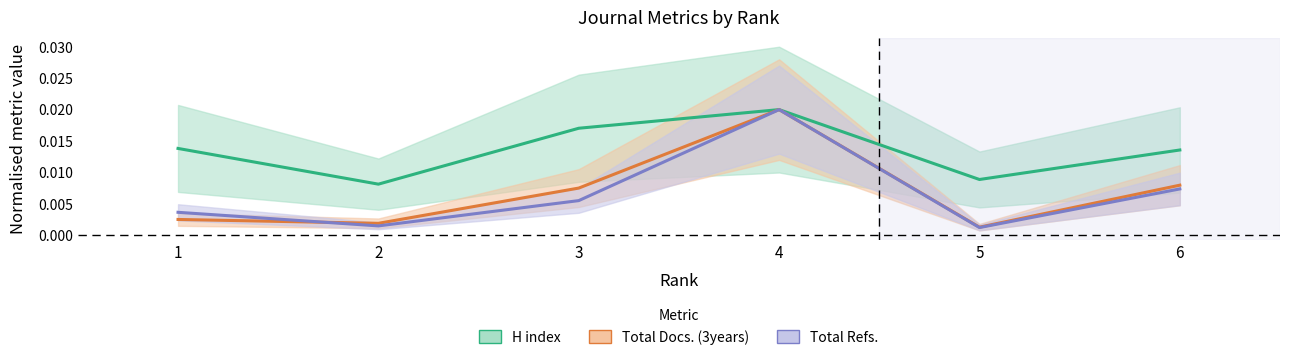

Is the value of Total Docs. (3years) at 5 greater than the value of H index at 1?

No